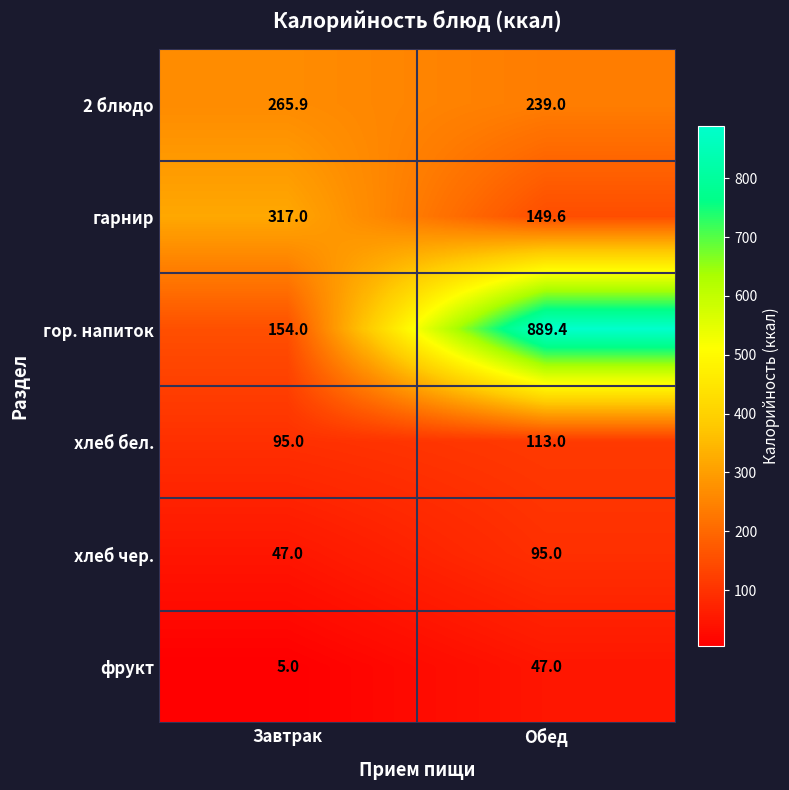

The гарнир series shows 38.3 at Обед. True or false?

False